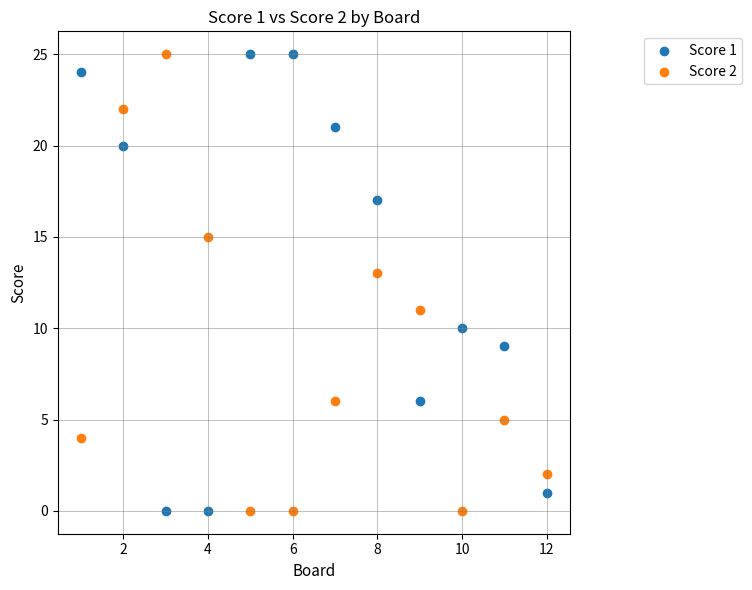

What is the X range (max minus min) for the scatter plot?

11